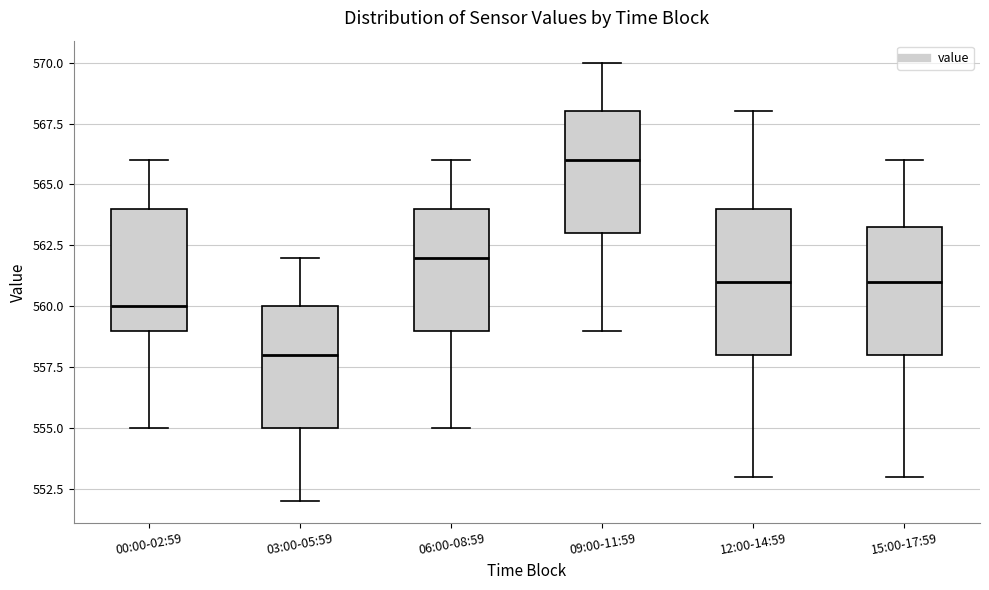

Reading left to right, read every box against the y-axis: the position of its median line, the range the box covers, and the ends of its whiskers. The values are not printed on the chart, so give them approximately, as read against the axis.

00:00-02:59: median 560.0, box 559.0 to 564.0, whiskers 555.0 to 566.0
03:00-05:59: median 558.0, box 555.0 to 560.0, whiskers 552.0 to 562.0
06:00-08:59: median 562.0, box 559.0 to 564.0, whiskers 555.0 to 566.0
09:00-11:59: median 566.0, box 563.0 to 568.0, whiskers 559.0 to 570.0
12:00-14:59: median 561.0, box 558.0 to 564.0, whiskers 553.0 to 568.0
15:00-17:59: median 561.0, box 558.0 to 563.5, whiskers 553.0 to 566.0